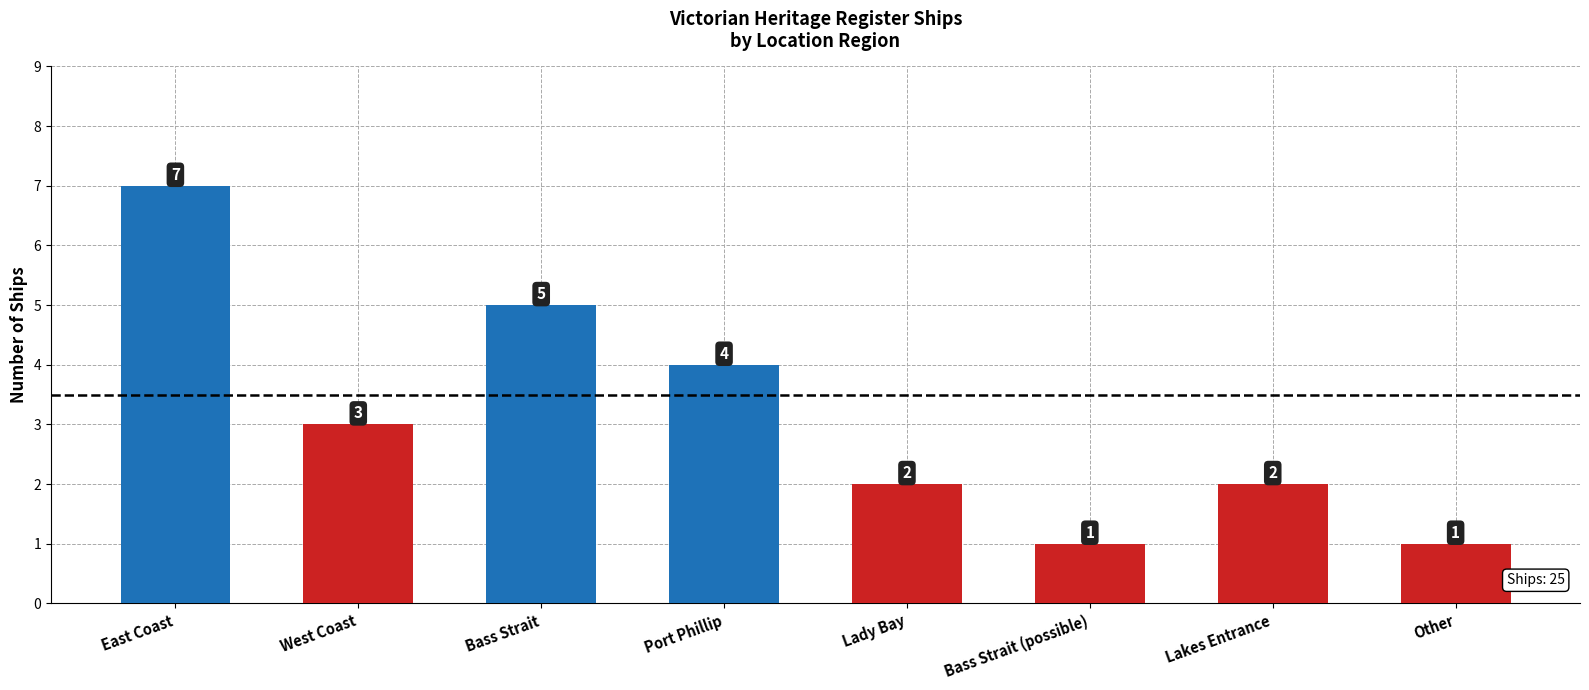

What is the sum of the values at Bass Strait and Other?

6